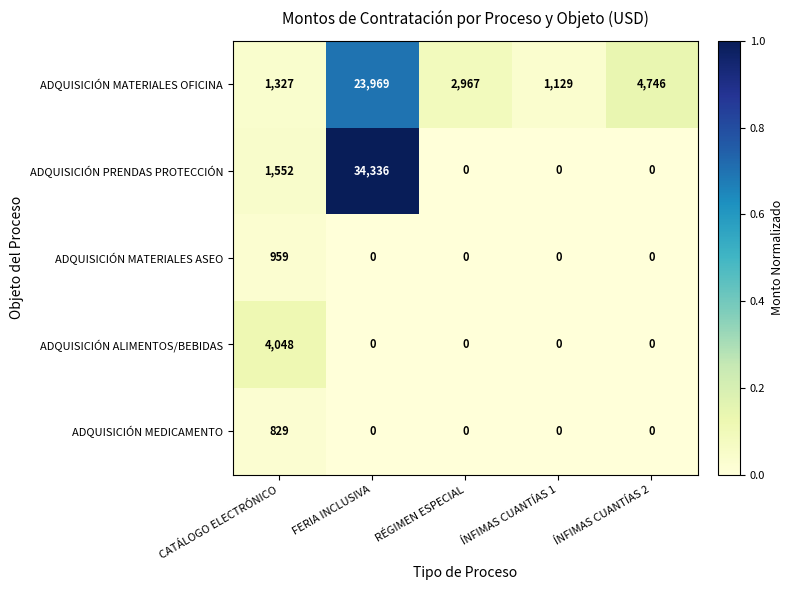

Which series has the largest range (max minus min)?

ADQUISICIÓN PRENDAS PROTECCIÓN